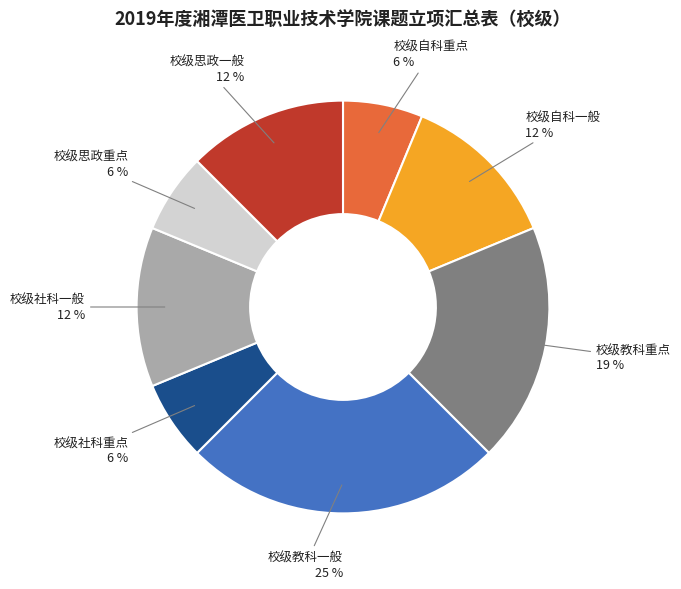

Is the sum of 校级教科一般 and 校级社科一般 greater than half?

No